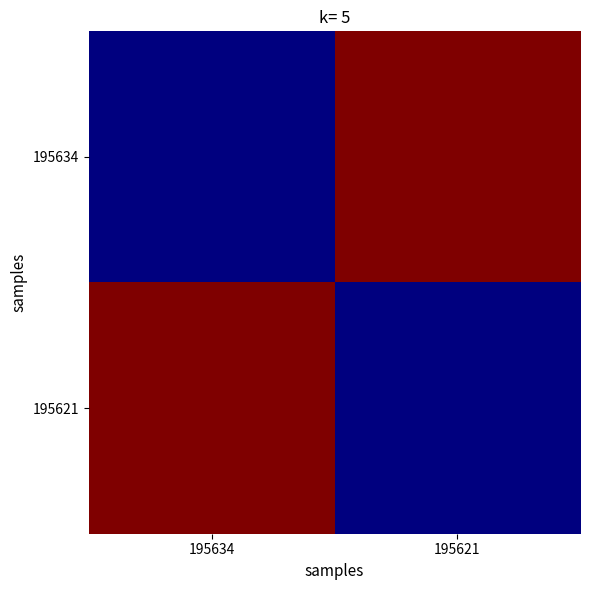

Which series has the largest range (max minus min)?

195634